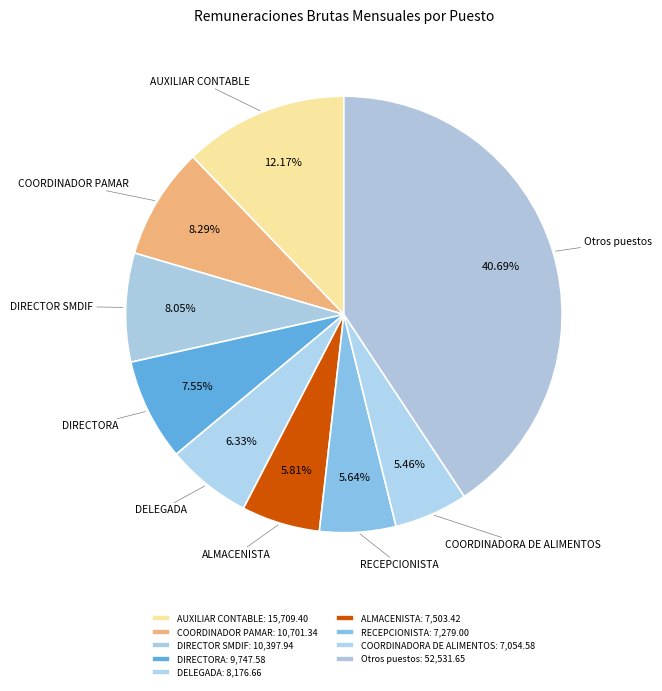

Combined, do RECEPCIONISTA and AUXILIAR CONTABLE account for over 50%?

No